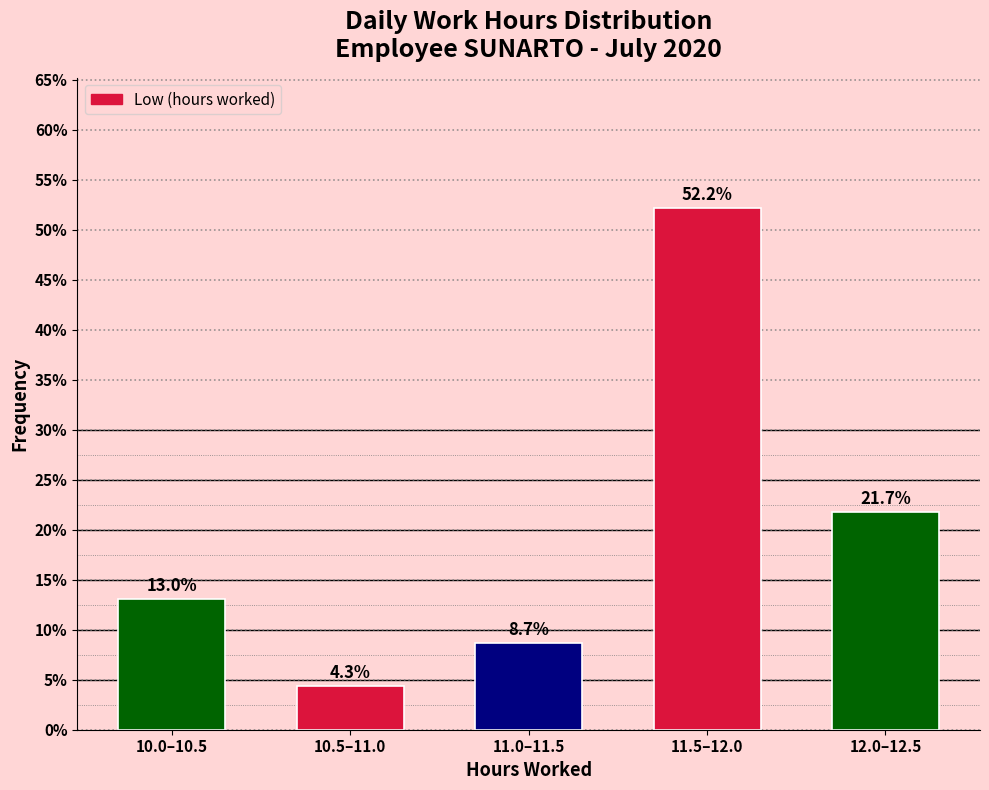

Reading left to right, list all the values displayed in this chart.

10.0–10.5=13.0	10.5–11.0=4.3	11.0–11.5=8.7	11.5–12.0=52.2	12.0–12.5=21.7